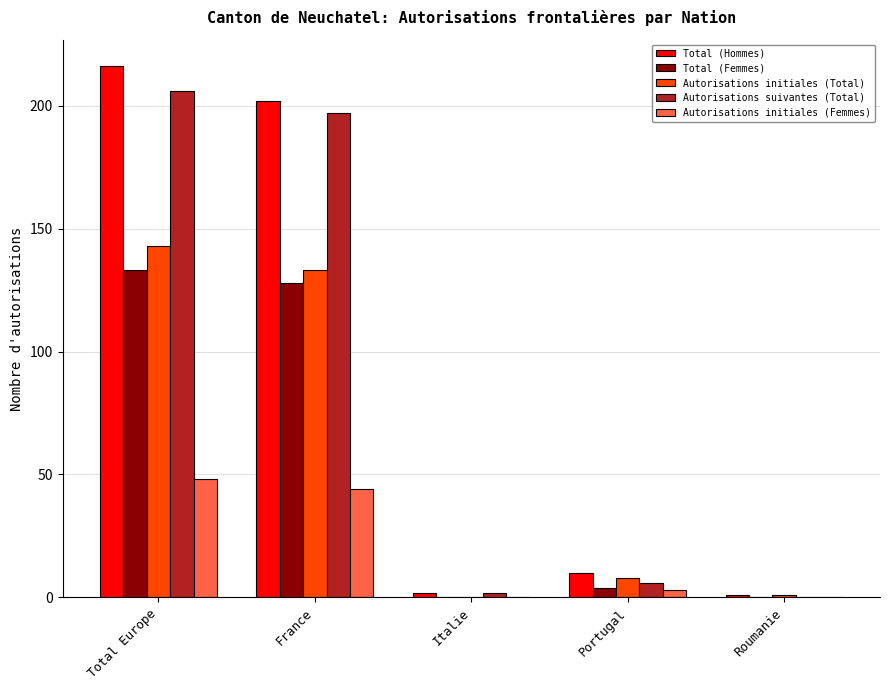

At which category is the sum across all series the highest?

Total Europe